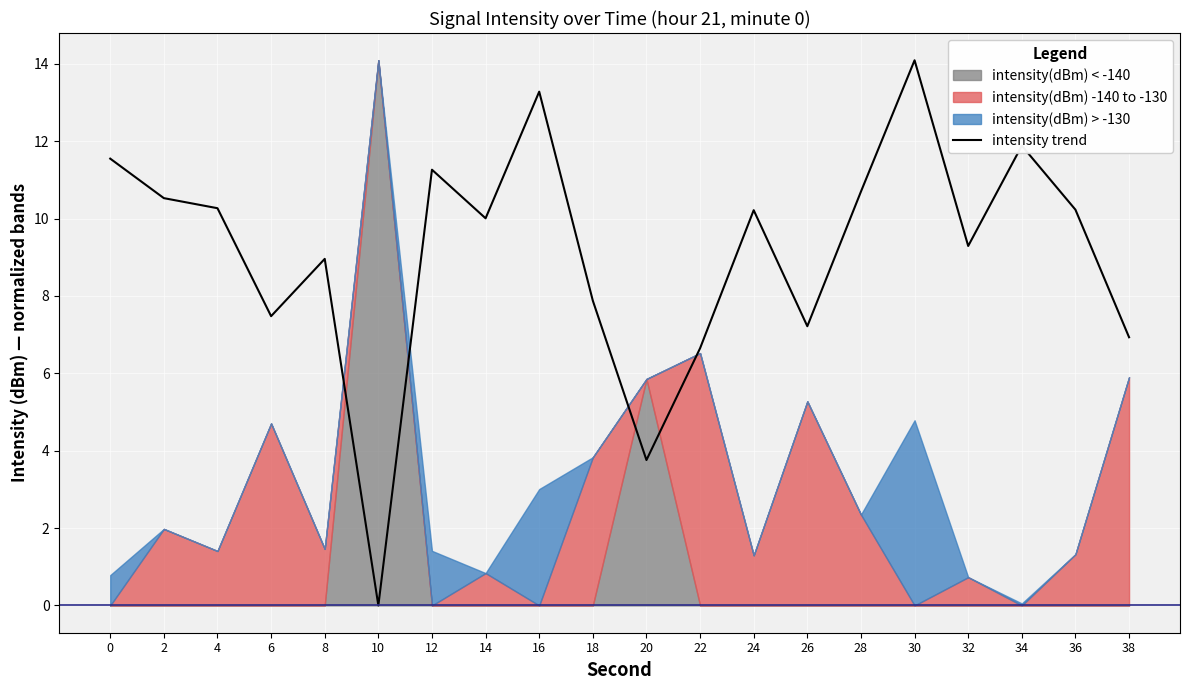

Which has a higher value, 24 or 36?

36